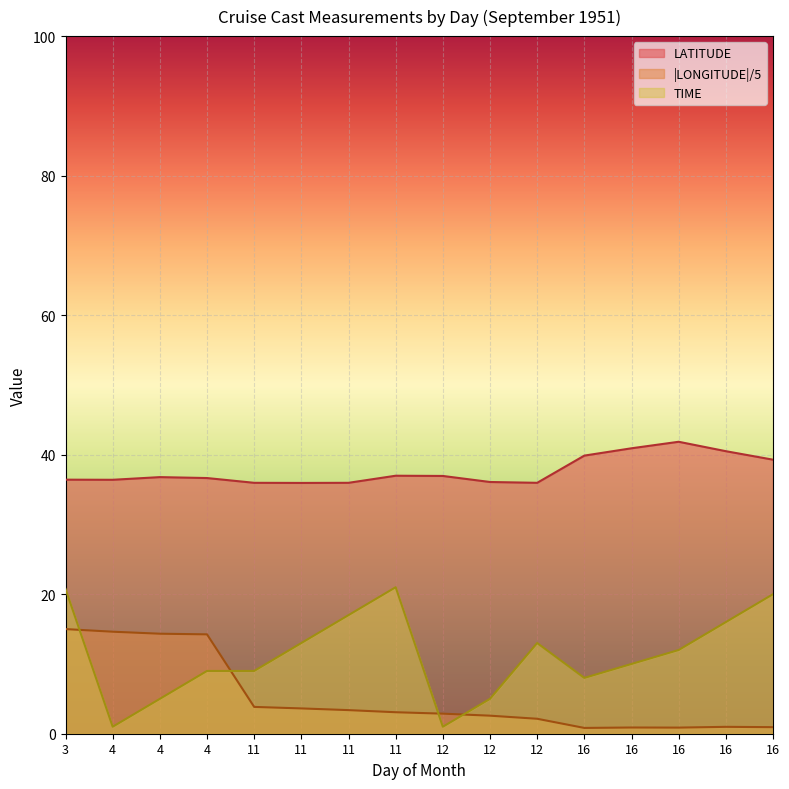

True or false: LONGITUDE and LATITUDE cross at least once.

False